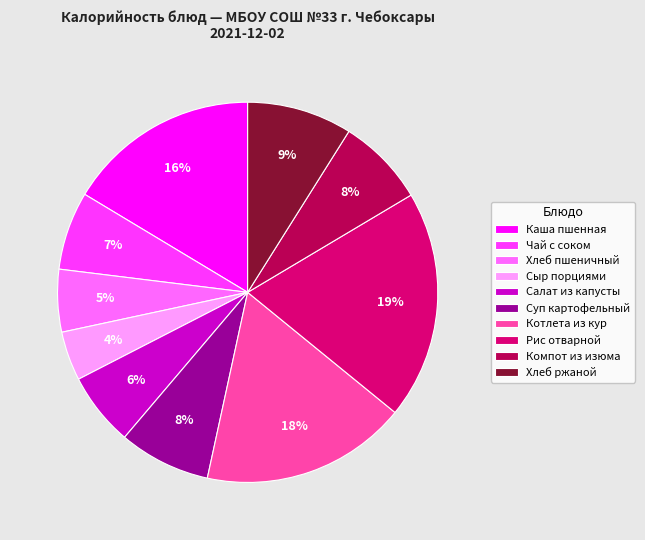

How many segments does this pie chart have?

10